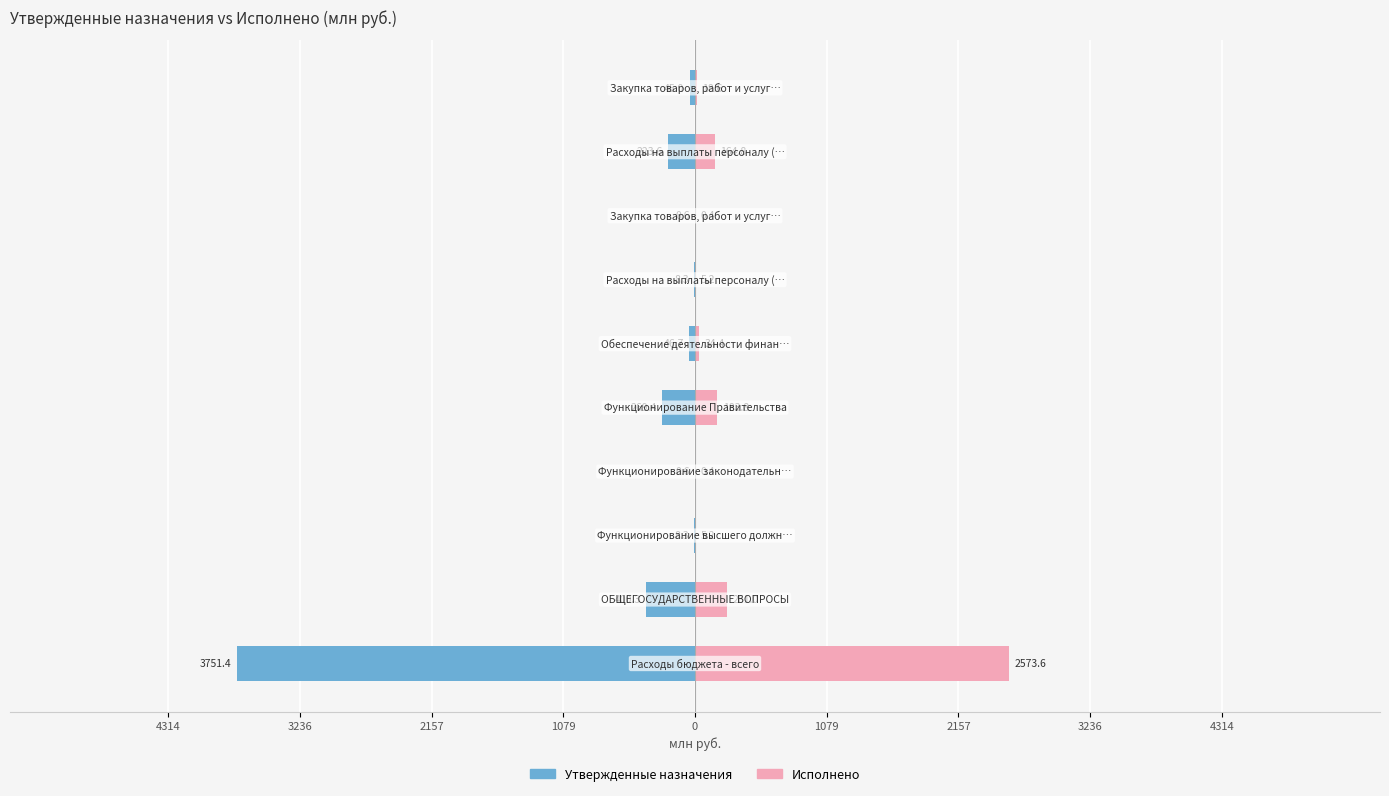

List the series in order of their overall mean, lowest first.

Утвержденные назначения, Исполнено